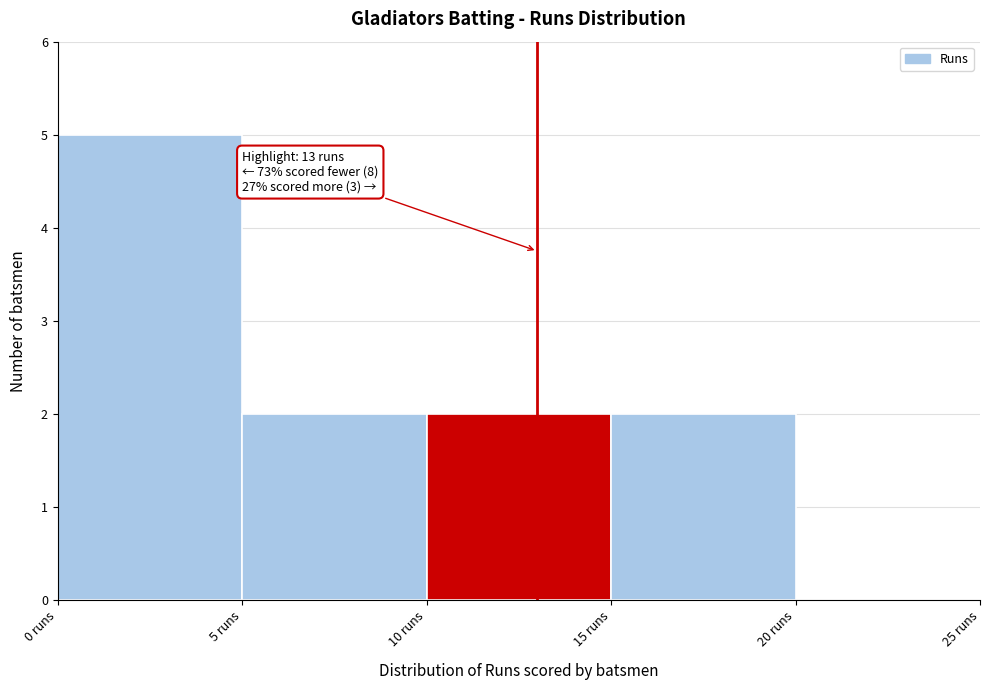

Over which range of the x-axis is the bar tallest?

0 to 5